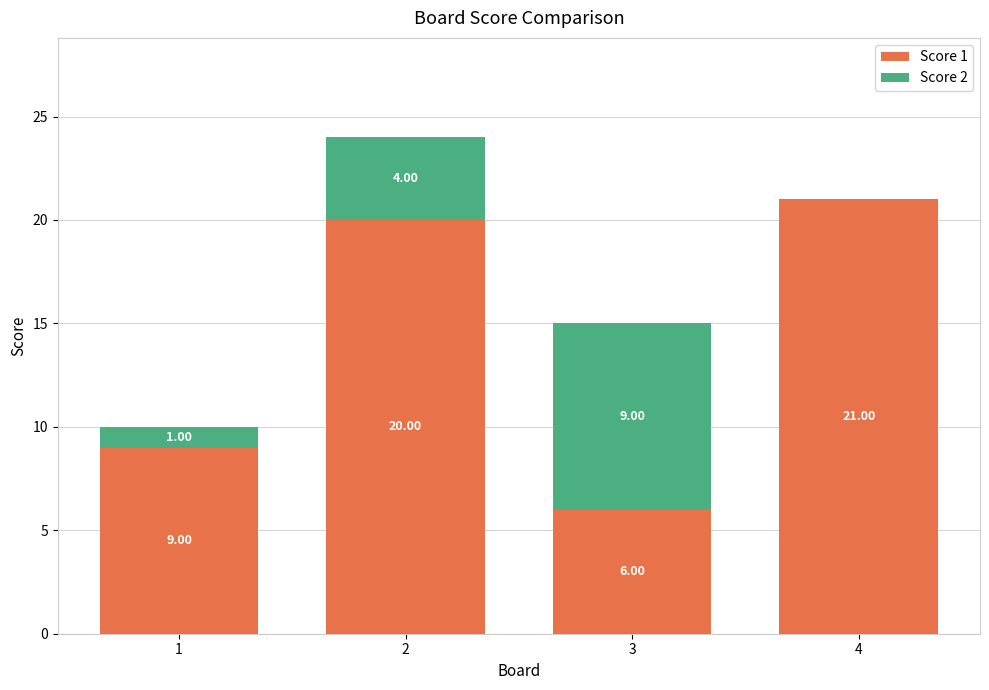

What is the total value across all series at 3?

15